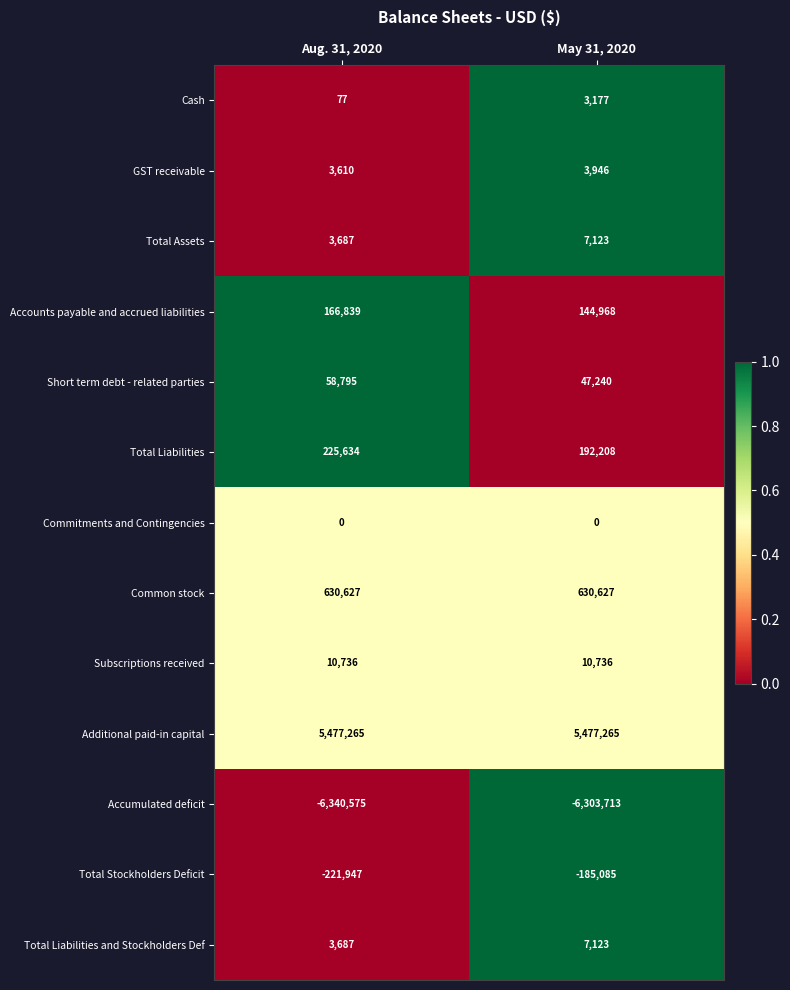

Which series has the largest total across all categories?

Additional paid-in capital